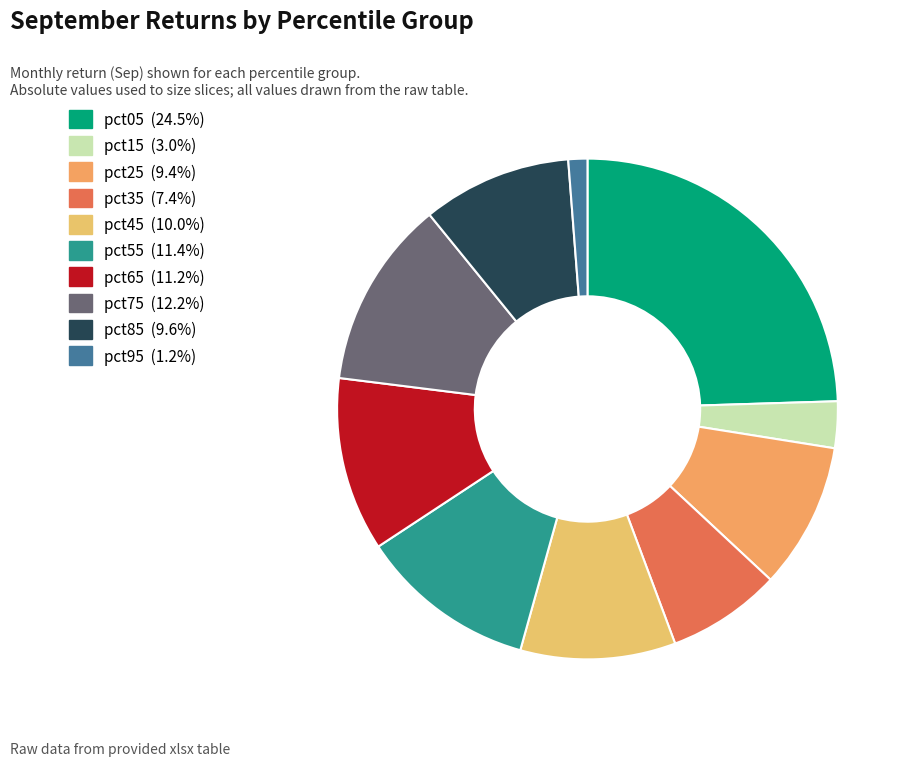

To the nearest percent, what is the difference between the pct15 and pct75 slice percentages?

9%